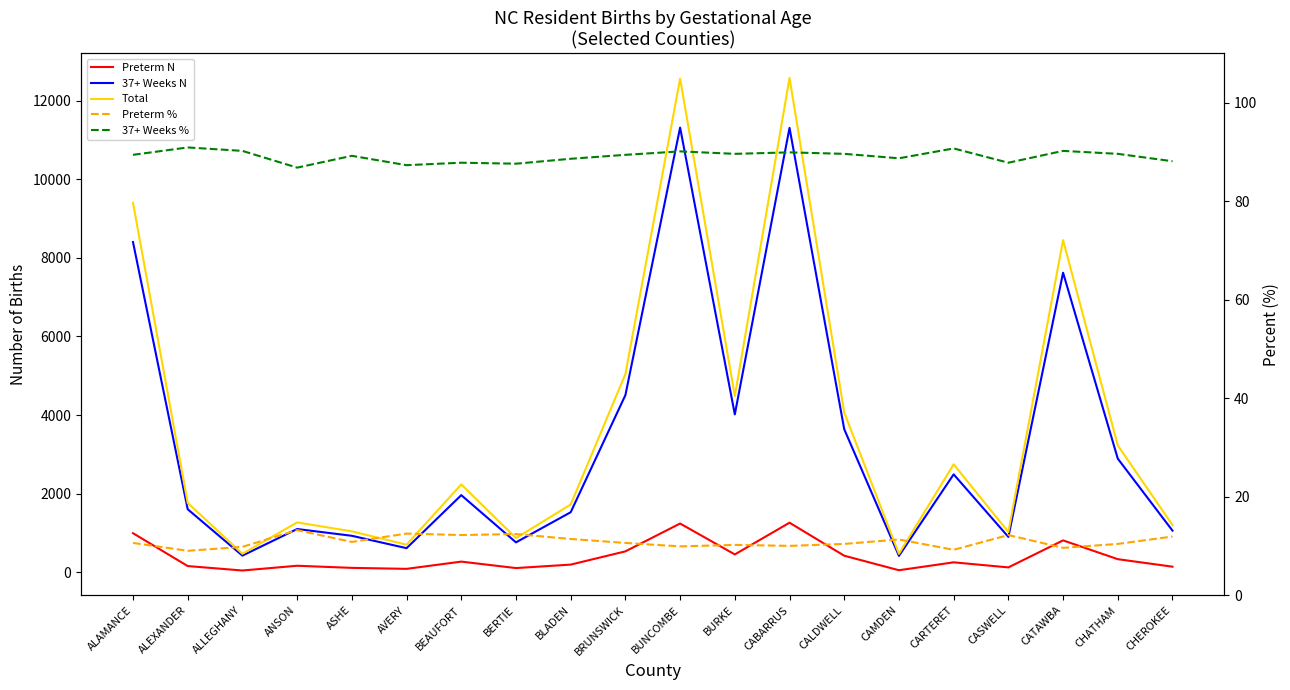

What is the label of the 15th point from the left?

CAMDEN